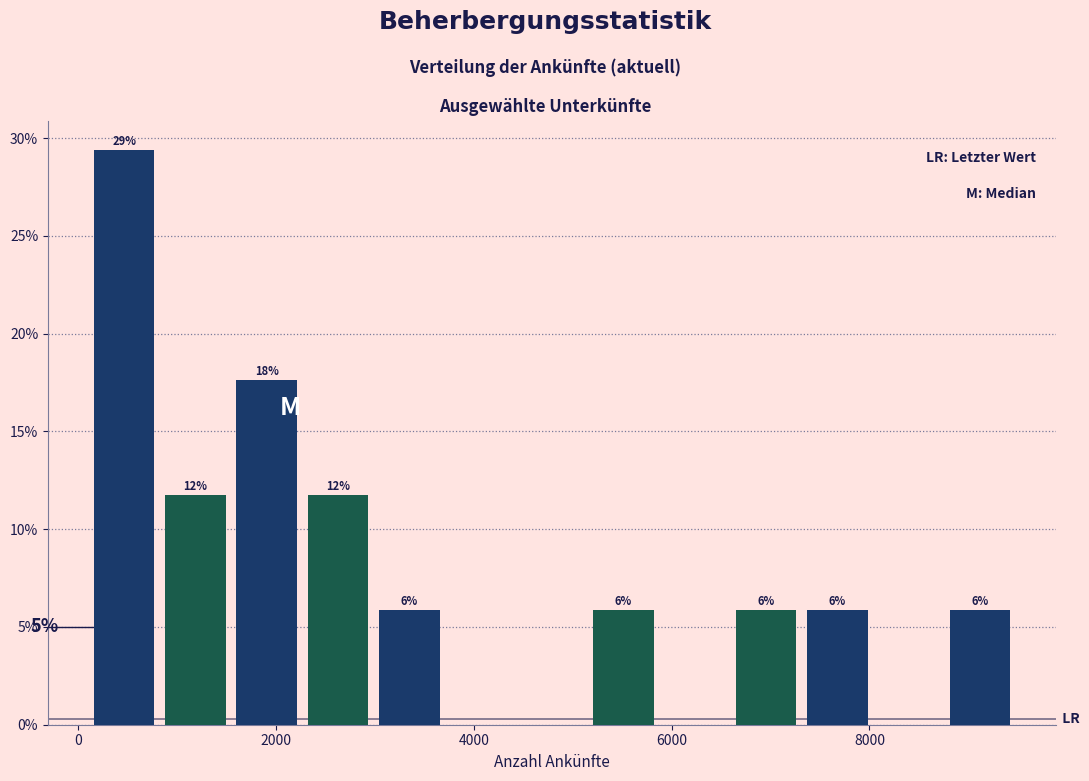

Read against the x-axis, roughly where is the centre of the tallest bar?

400